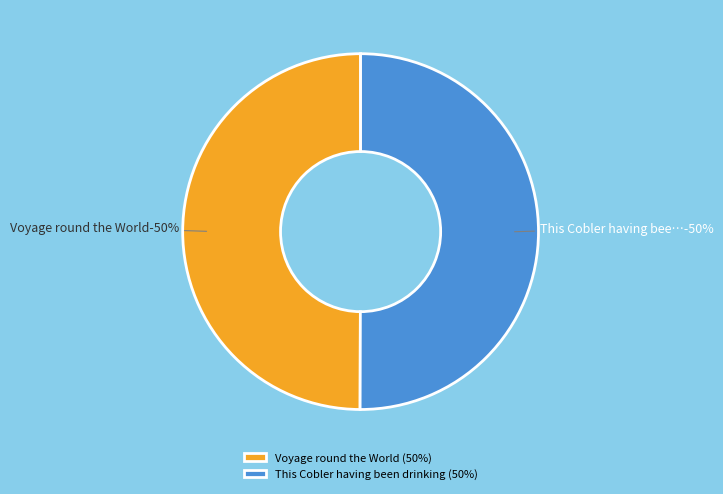

To the nearest percent, what percentage of the pie is Voyage round the World?

50%